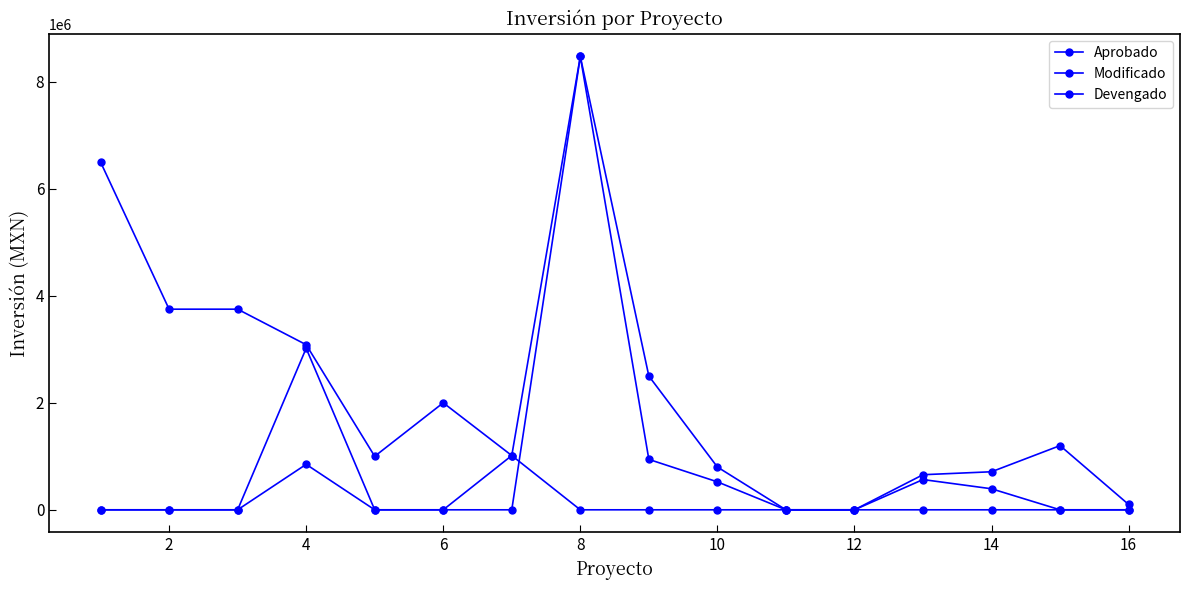

Which series has the largest range (max minus min)?

Modificado